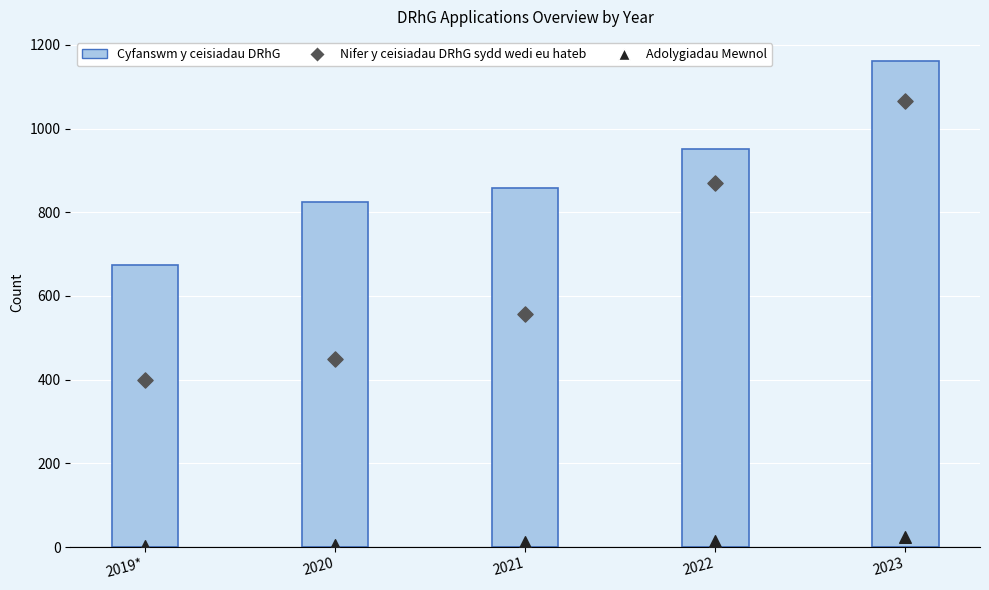

At how many categories does at least one series exceed 543?

5